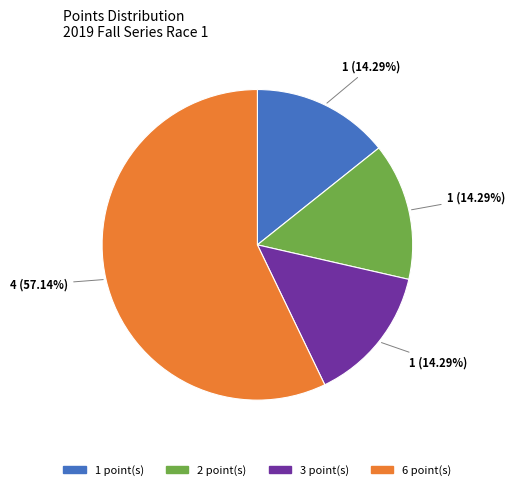

Is there a majority slice in this chart?

Yes